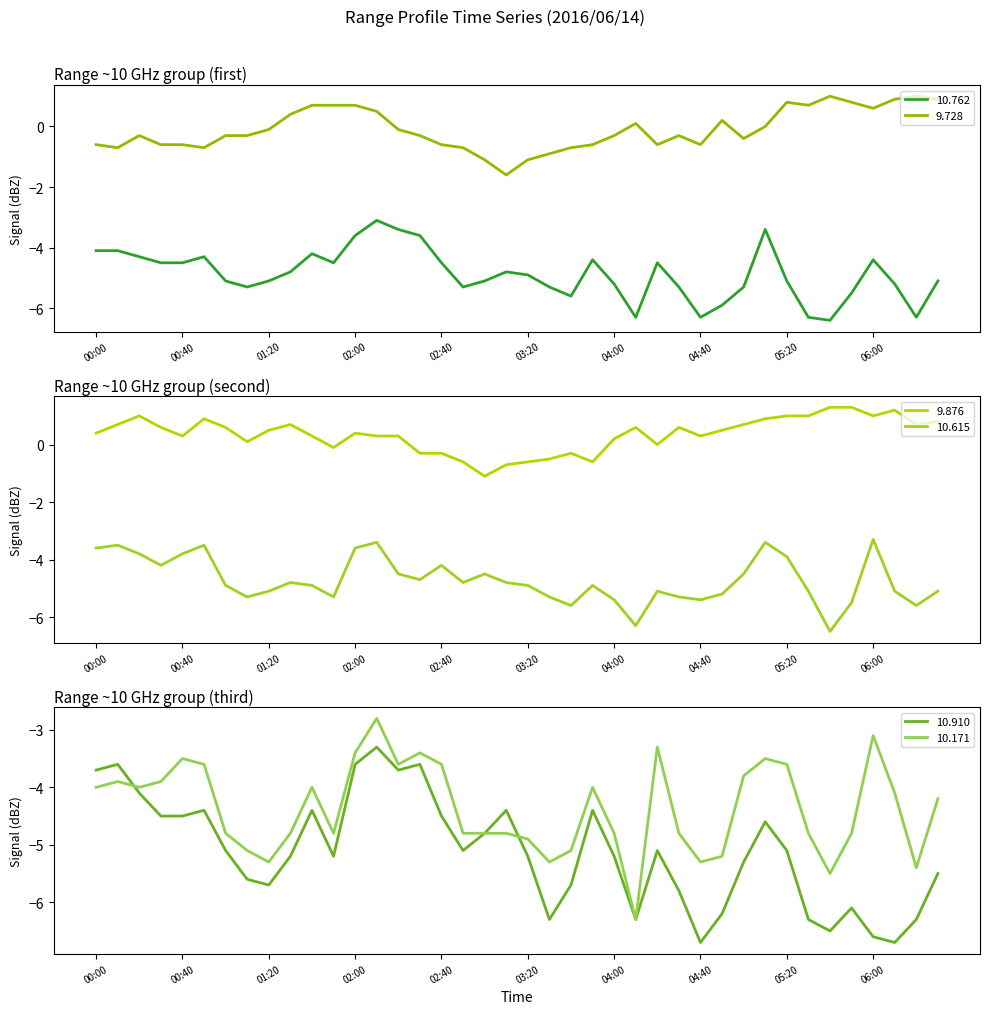

What are all the series names shown in the legend?

10.762, 9.728, 9.876, 10.615, 10.910, 10.171